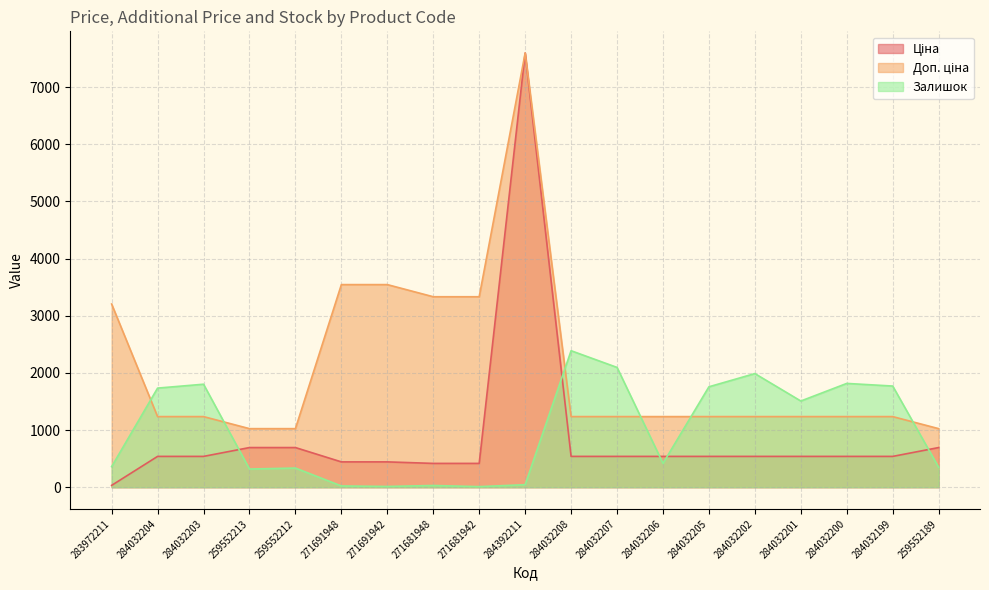

Which series has the largest total across all categories?

Доп. ціна